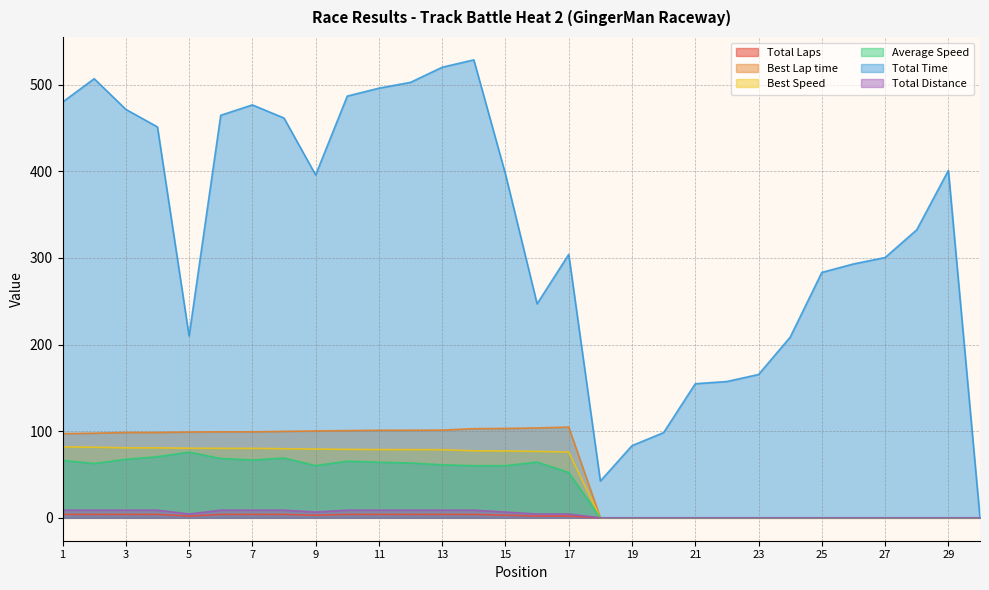

True or false: Total Distance and Total Laps intersect in this chart.

False